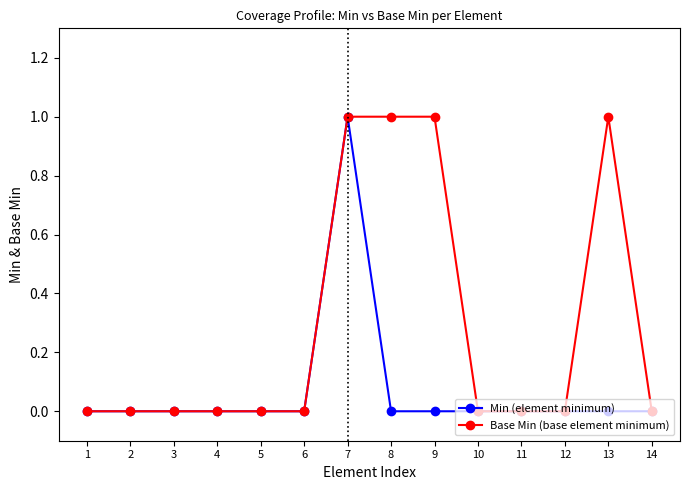

Is it true that Min (element minimum) equals 0 at 12?

True